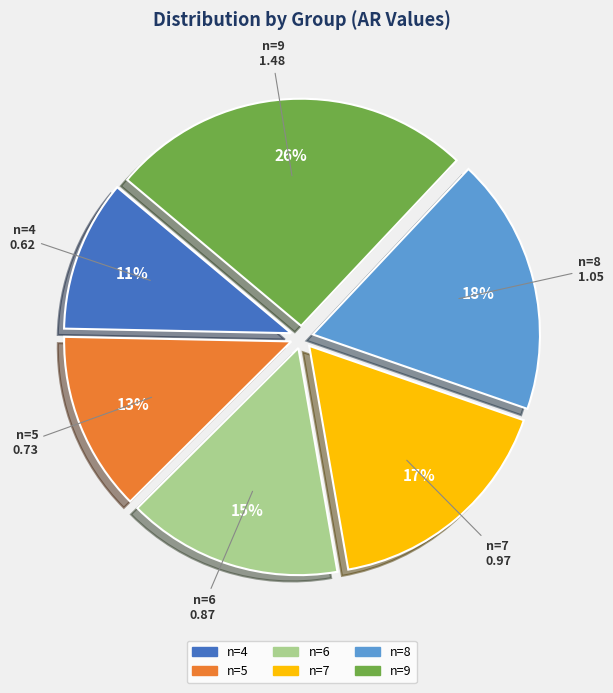

Is there a majority slice in this chart?

No